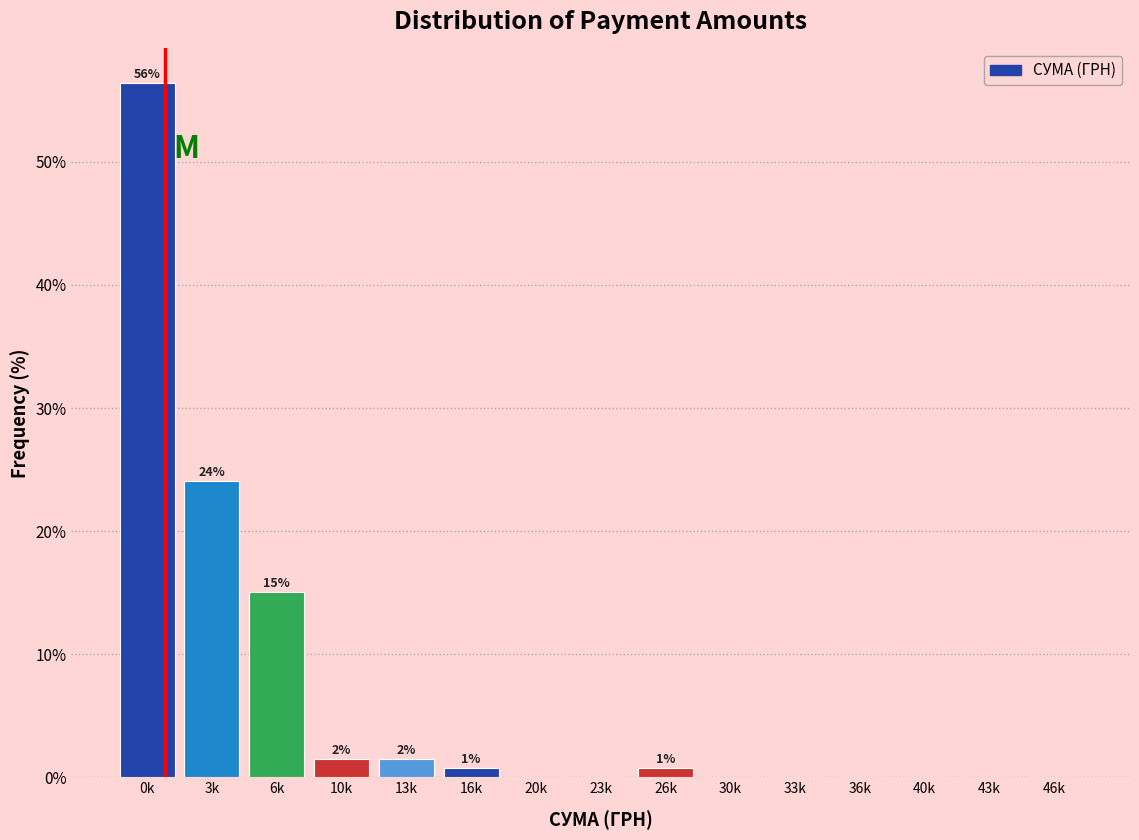

Reading right to left, list all the values displayed in this chart.

46k=0.0	43k=0.0	40k=0.0	36k=0.0	33k=0.0	30k=0.0	26k=0.8	23k=0.0	20k=0.0	16k=0.8	13k=1.5	10k=1.5	6k=15.0	3k=24.1	0k=56.4